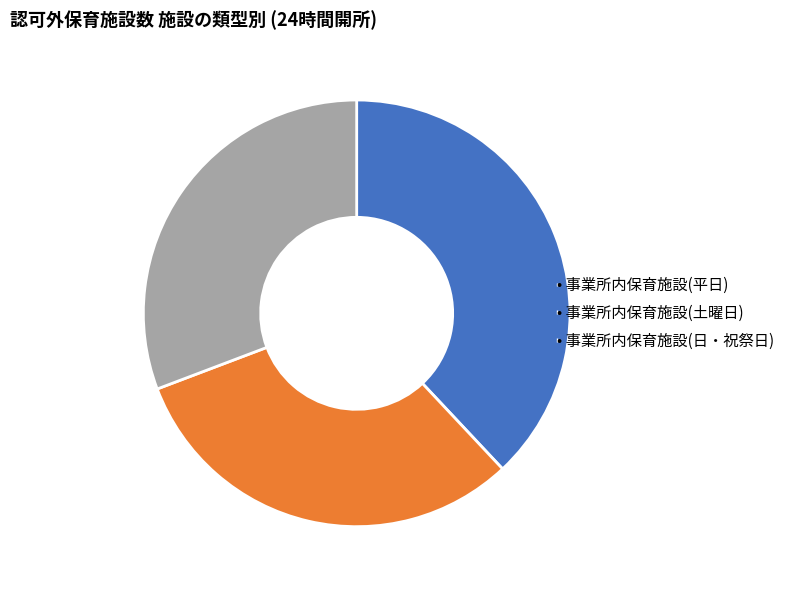

Does any single category account for the majority?

No